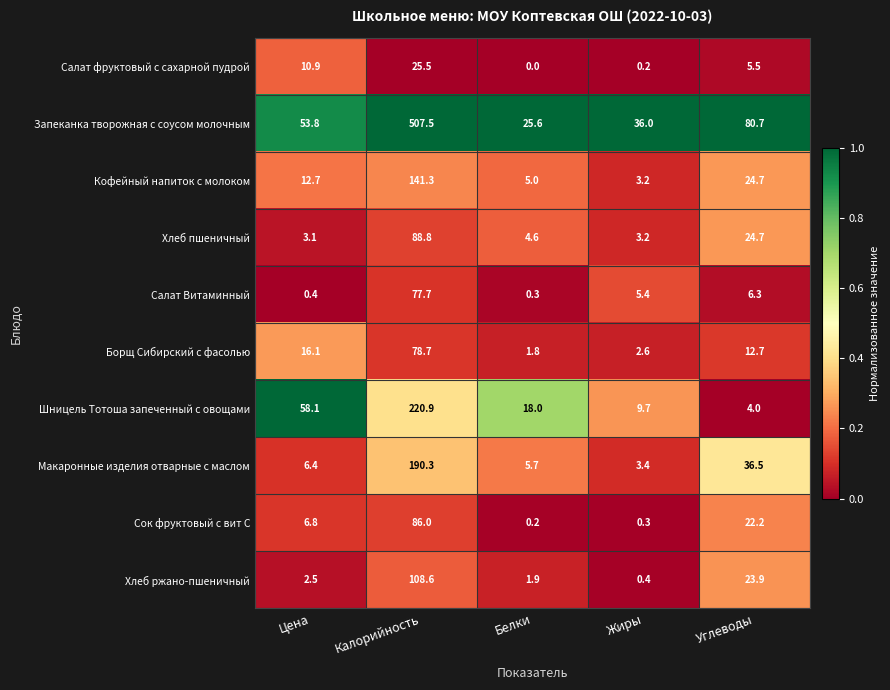

Is the value of Кофейный напиток с молоком at Углеводы greater than the value of Хлеб ржано-пшеничный at Углеводы?

Yes